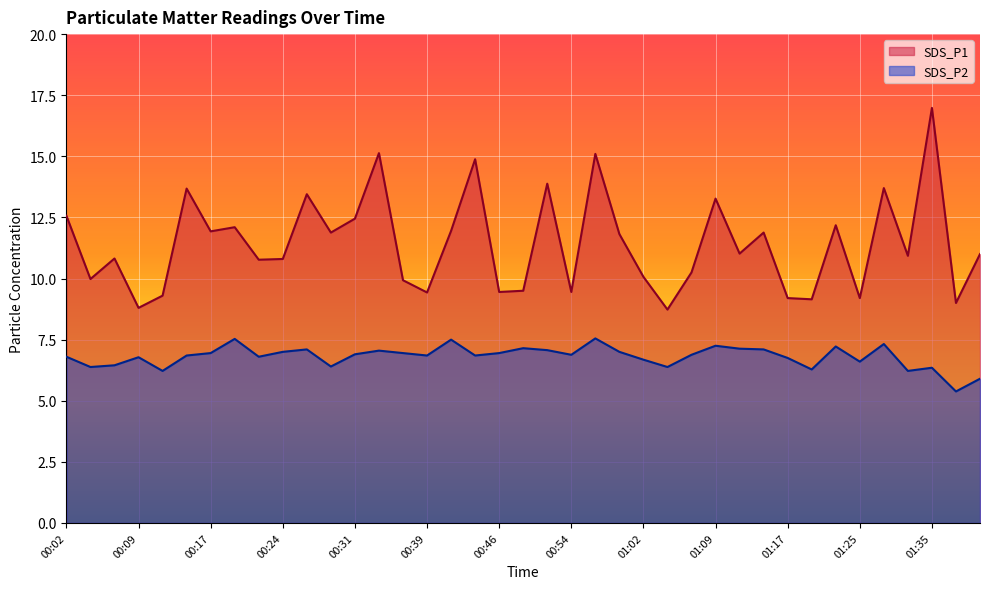

At how many categories does at least one series exceed 12?

13